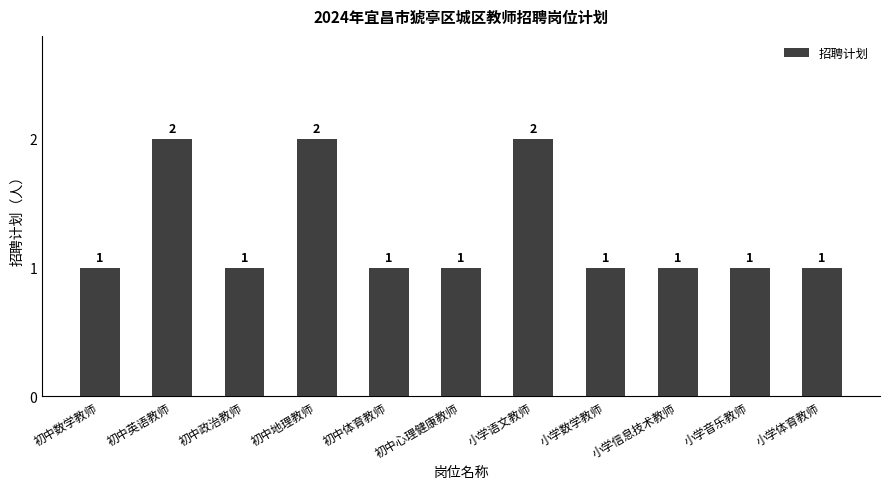

Which has a higher value, 初中地理教师 or 小学数学教师?

初中地理教师